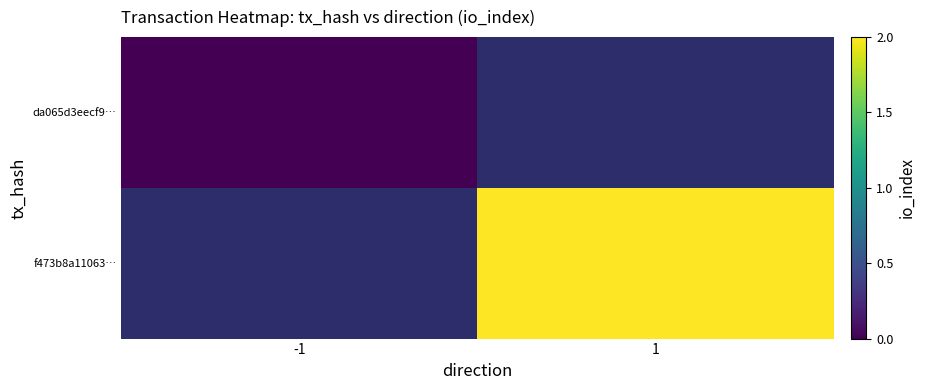

How many distinct data groups are displayed?

2